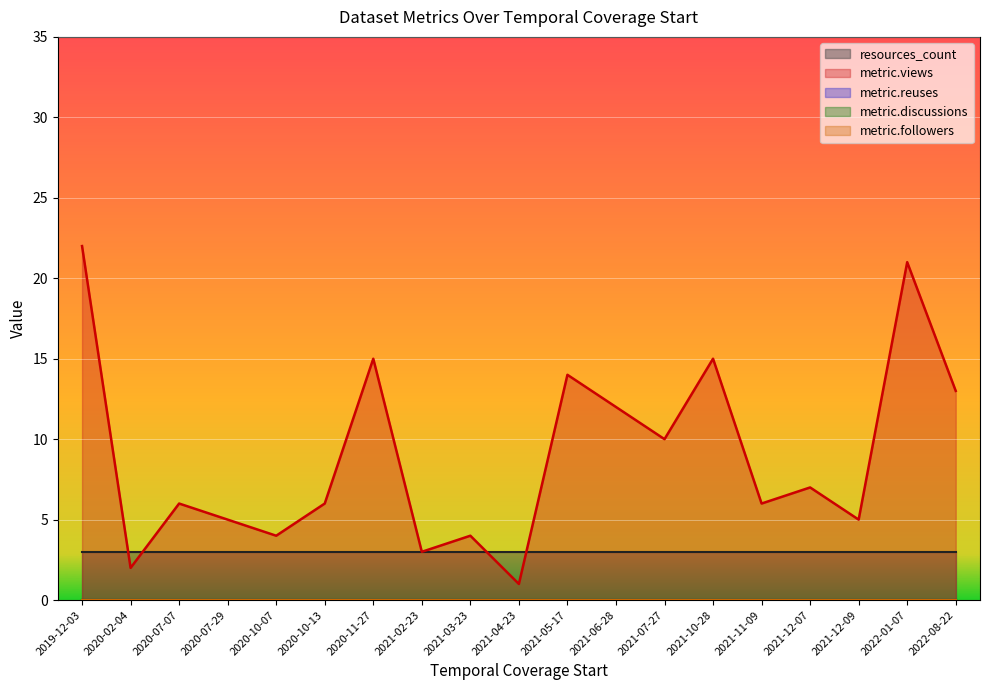

Reading left to right, what are all the values shown in this chart?

resources_count: 3	3	3	3	3	3	3	3	3	3	3	3	3	3	3	3	3	3	3
metric.views: 22	2	6	5	4	6	15	3	4	1	14	12	10	15	6	7	5	21	13
metric.reuses: 0	0	0	0	0	0	0	0	0	0	0	0	0	0	0	0	0	0	0
metric.discussions: 0	0	0	0	0	0	0	0	0	0	0	0	0	0	0	0	0	0	0
metric.followers: 0	0	0	0	0	0	0	0	0	0	0	0	0	0	0	0	0	0	0